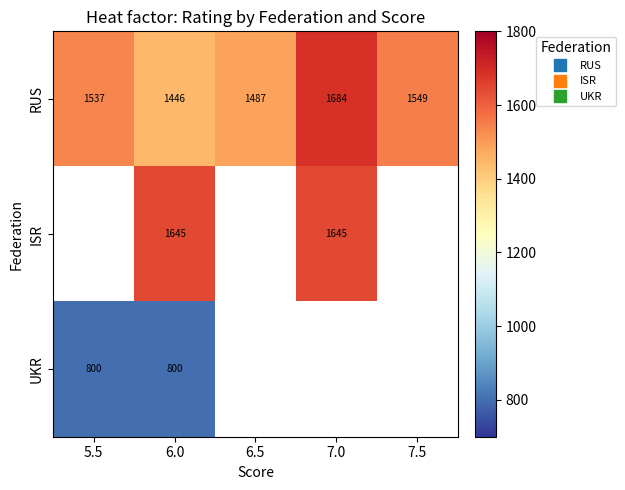

Rank the series by their maximum value, from highest to lowest.

RUS, ISR, UKR